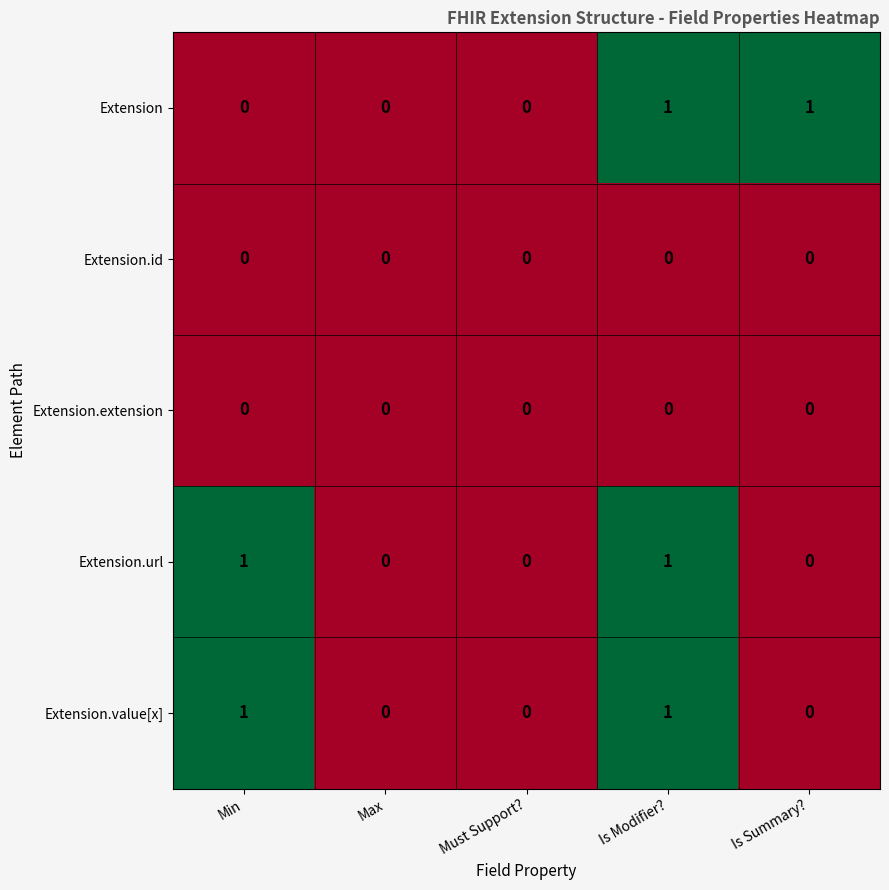

Is it true that Extension.url equals 0 at Is Summary??

True